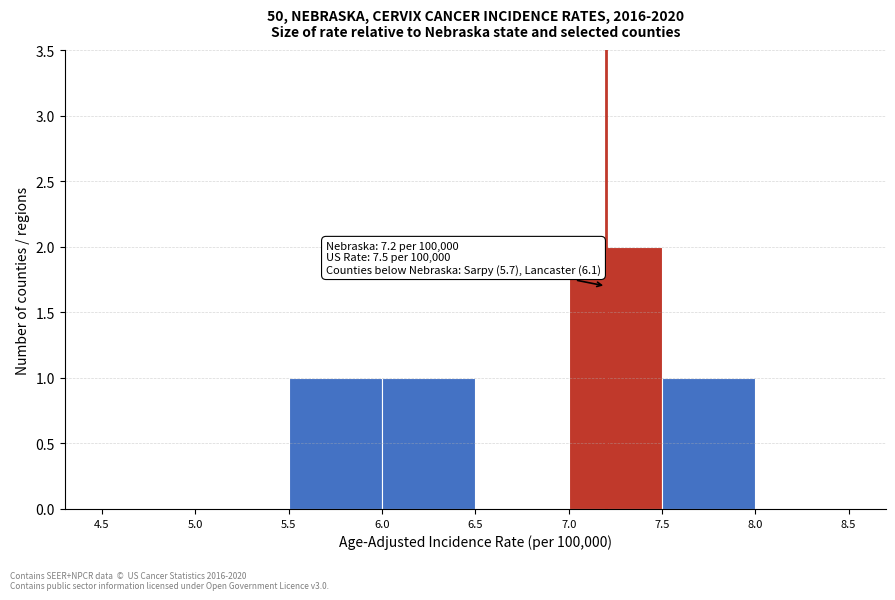

Over which range of the x-axis is the bar tallest?

7.0 to 7.5